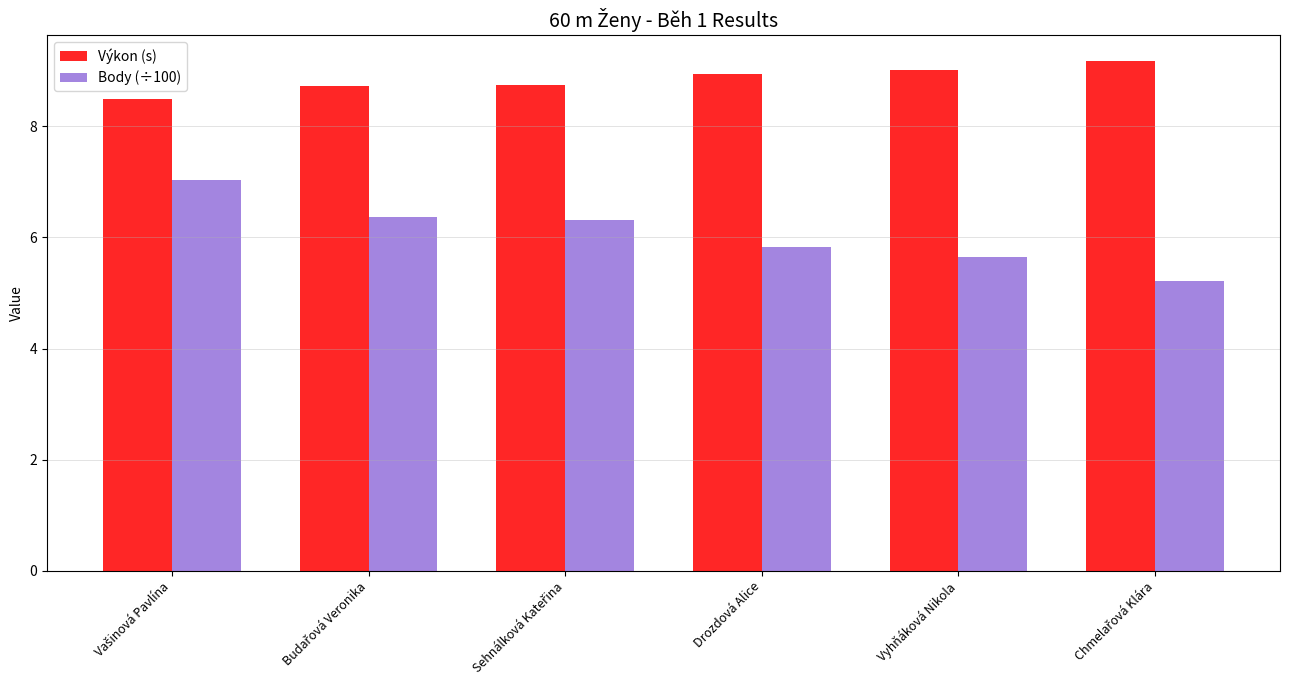

How many bars are there in total?

12